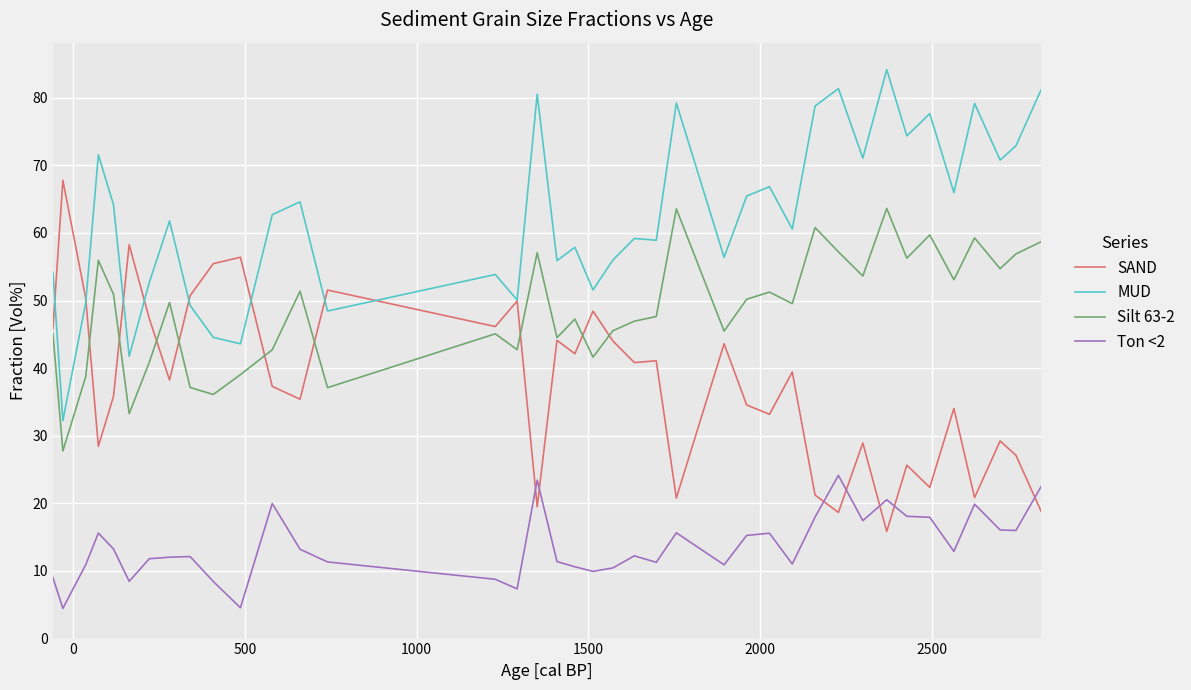

True or false: Silt 63-2 and Ton <2 intersect in this chart.

False